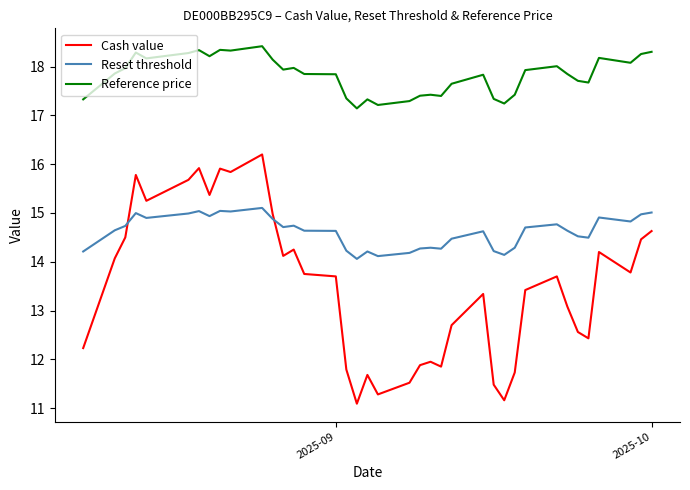

How many intersections are there between Reset threshold and Cash value?

2